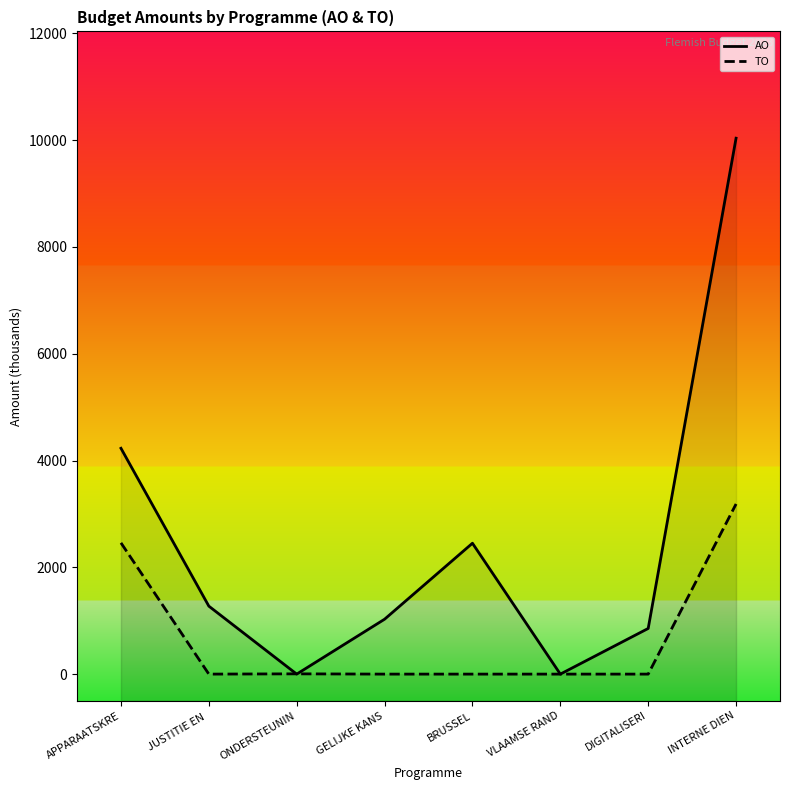

At which category is the sum across all series the highest?

INTERNE DIEN